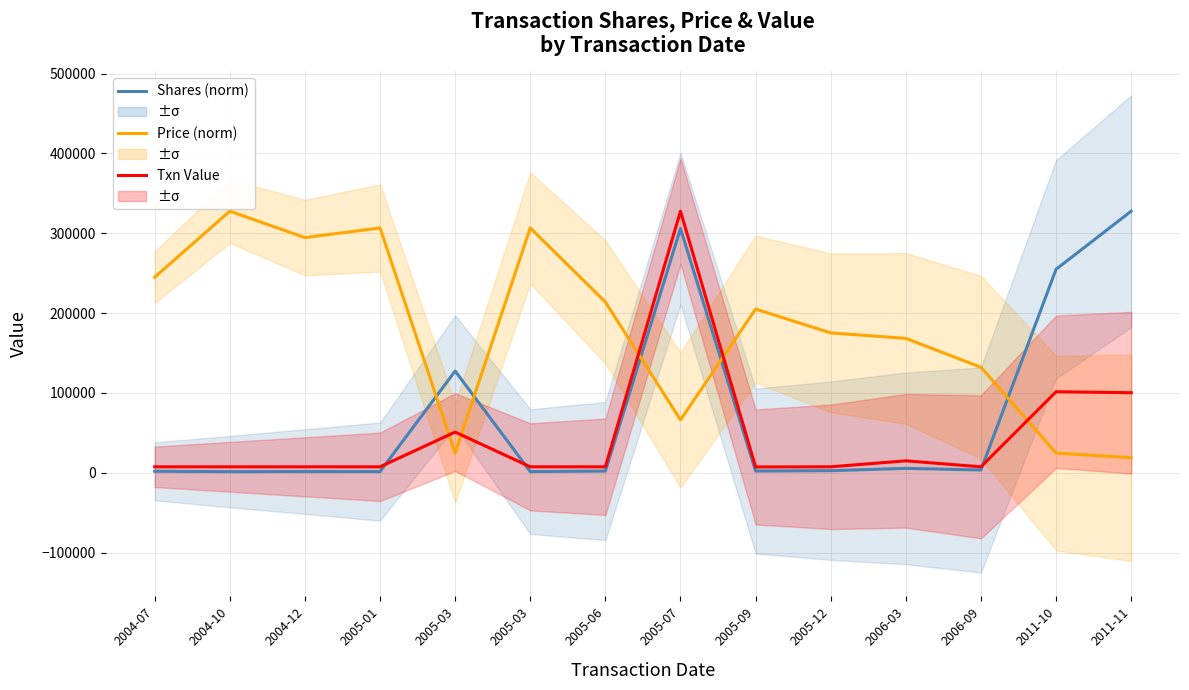

The Price (normalized) series shows 37910.7 at 2005-03. True or false?

False